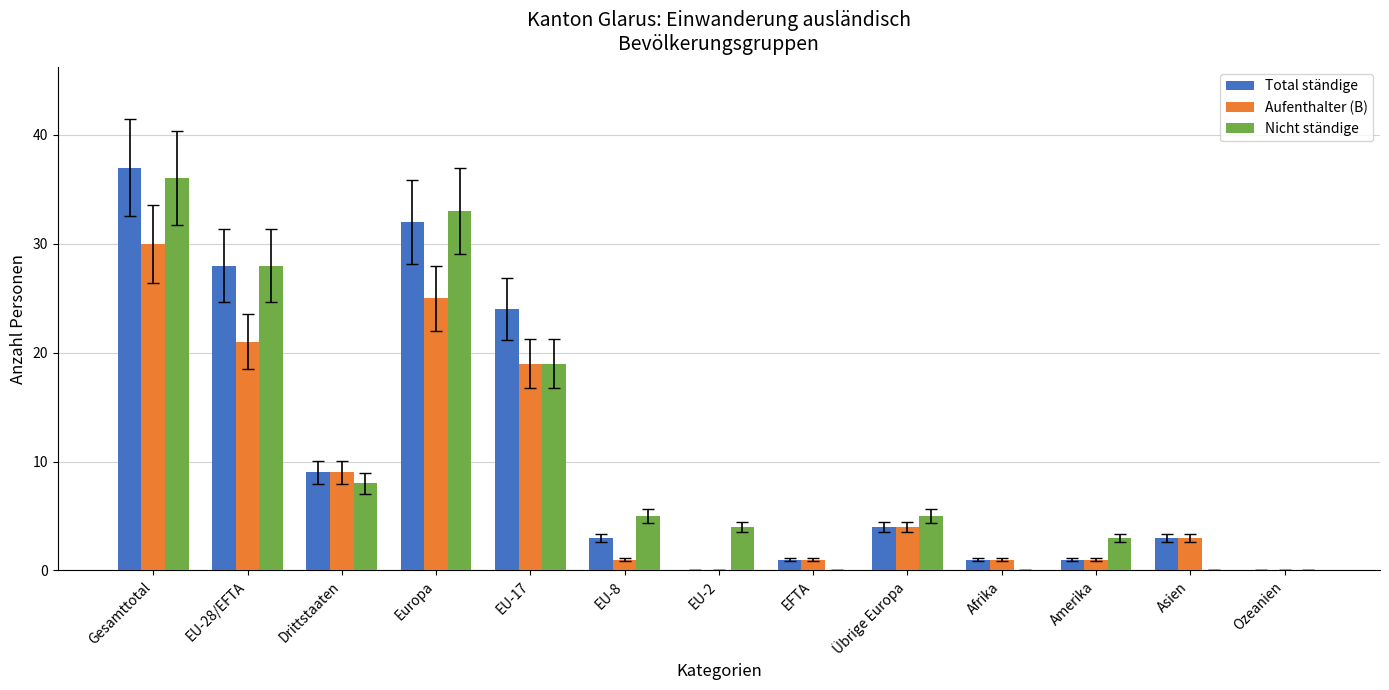

What is the sum of the Nicht ständige values at Asien and Amerika?

3